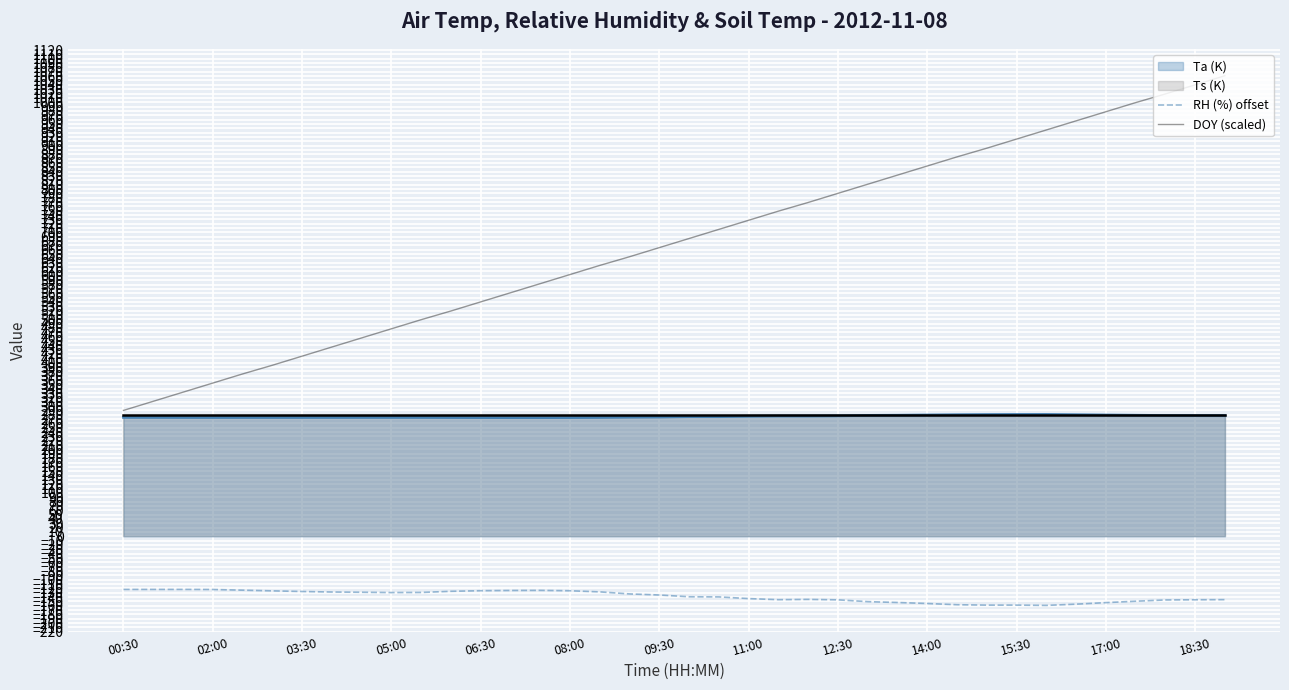

What is the lowest value of the DOY (scaled) series?

290.0